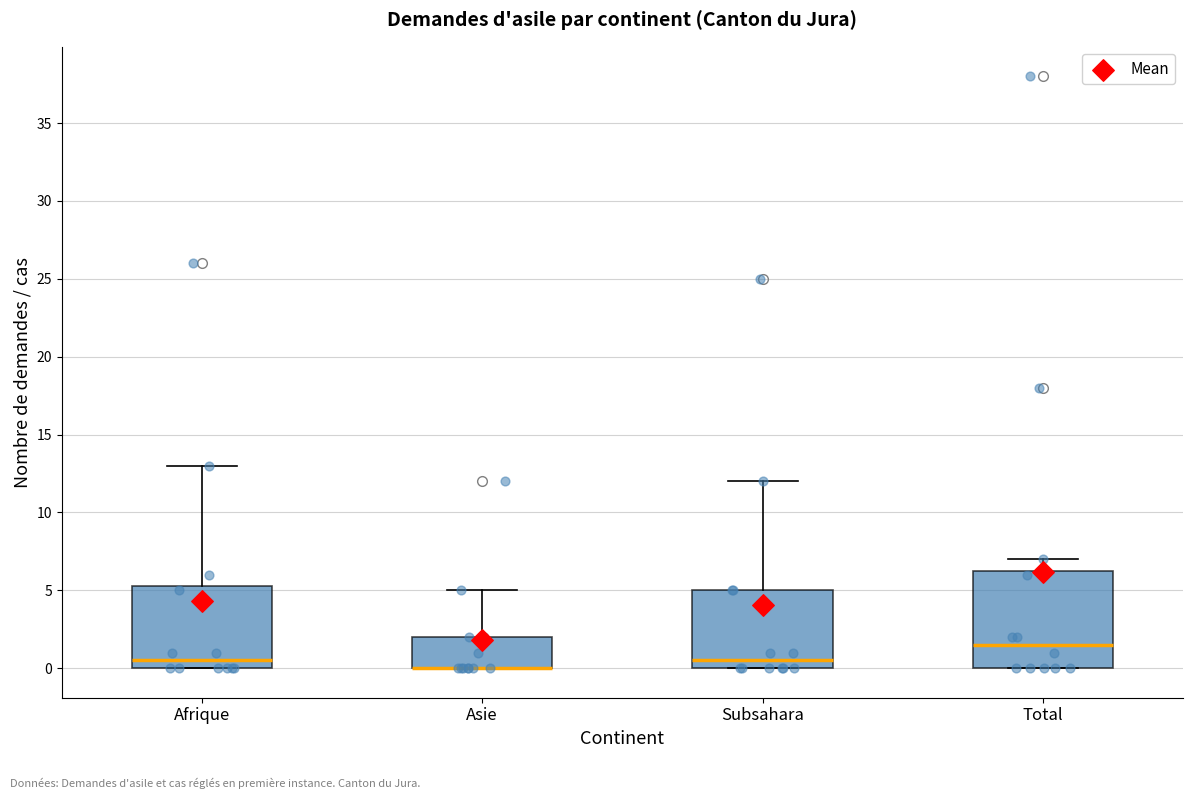

Where does the median line of the box for Afrique sit on the y-axis? The values are not printed on the chart, so give them approximately, as read against the axis.

0.5